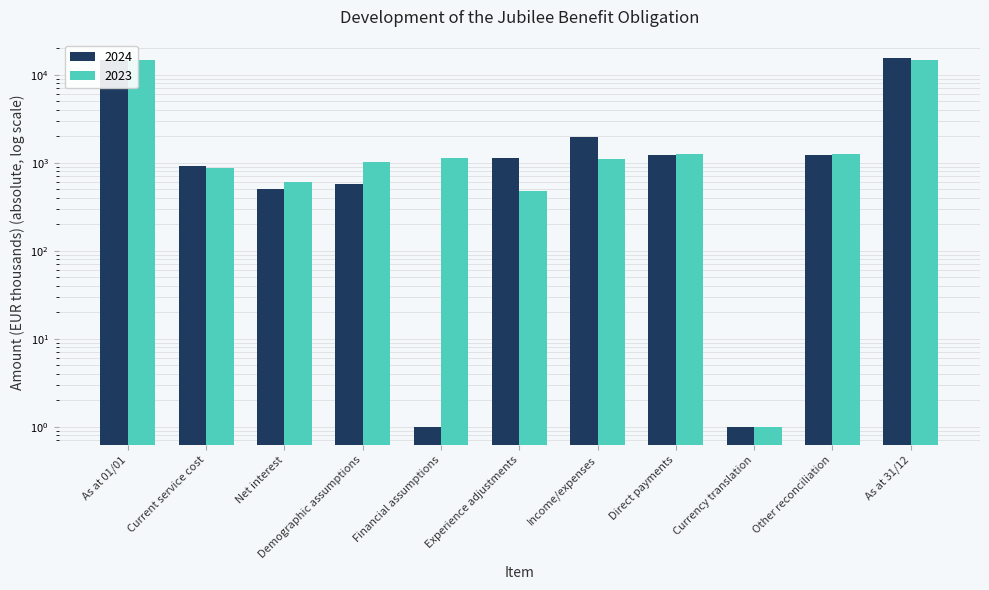

True or false: 2023 has a value of 688 at Financial assumptions.

False